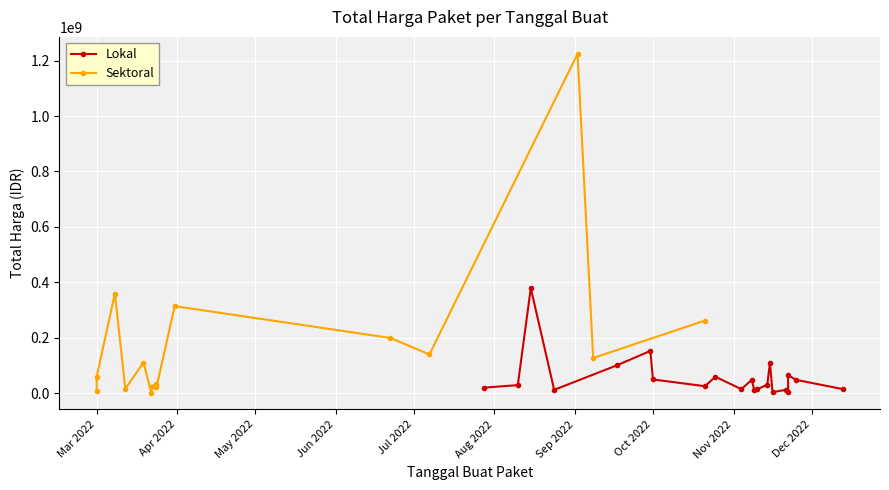

Rank the series by their maximum value, from lowest to highest.

Total Harga (Lokal), Total Harga (Sektoral)